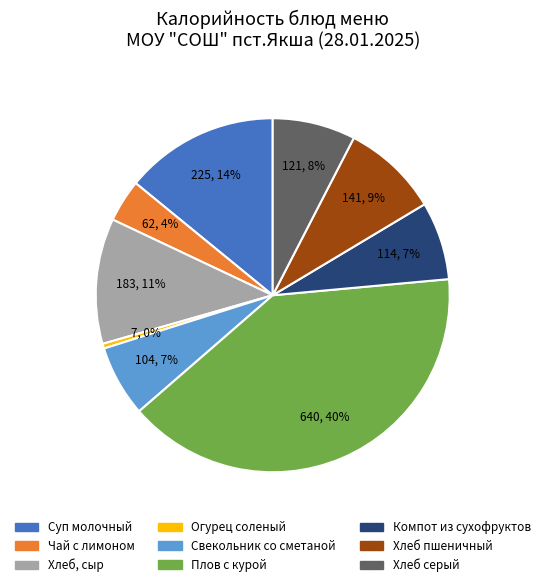

Combined, do Хлеб, сыр and Хлеб пшеничный account for over 50%?

No